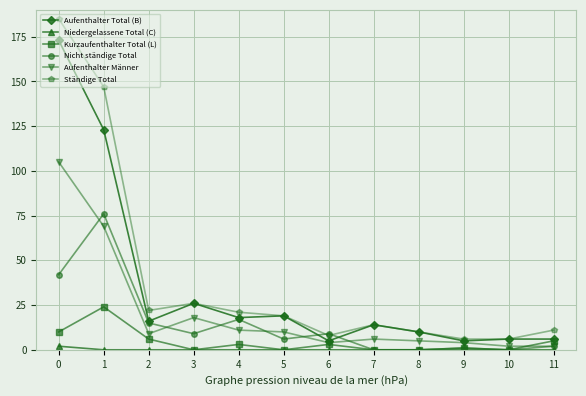

What is the approximate value of Kurzaufenthalter Total (L) at 1, to the nearest 5?

25